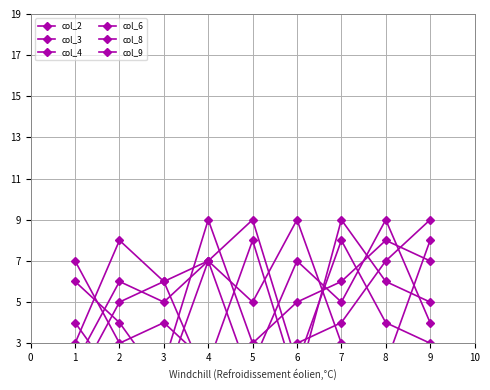

True or false: col_2 has more than 2 interior local peaks.

False